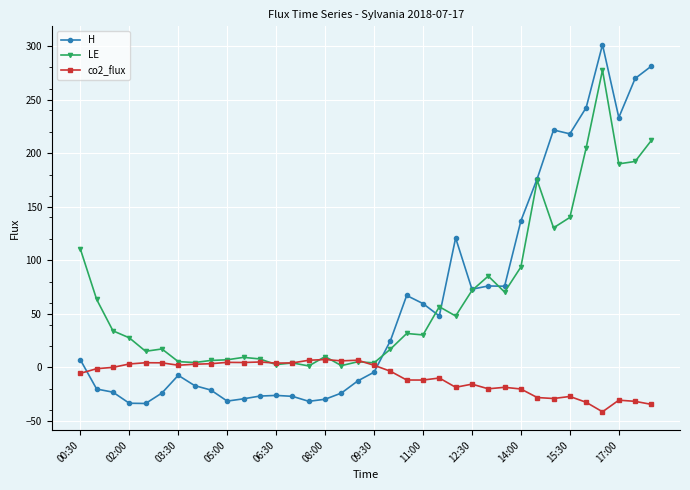

How many values in the co2_flux series are below -1?

19